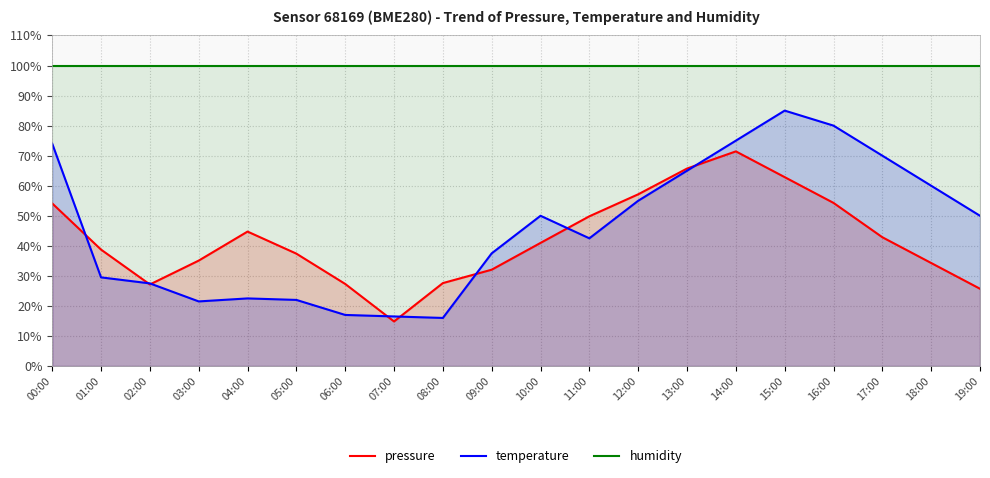

Where do pressure and temperature first cross each other?

00:00 and 01:00